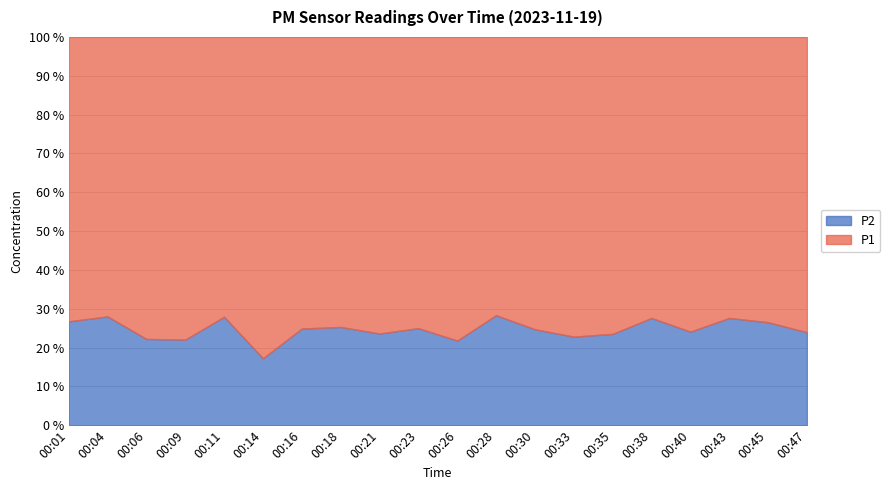

Does the chart display data point markers on the line(s)?

No